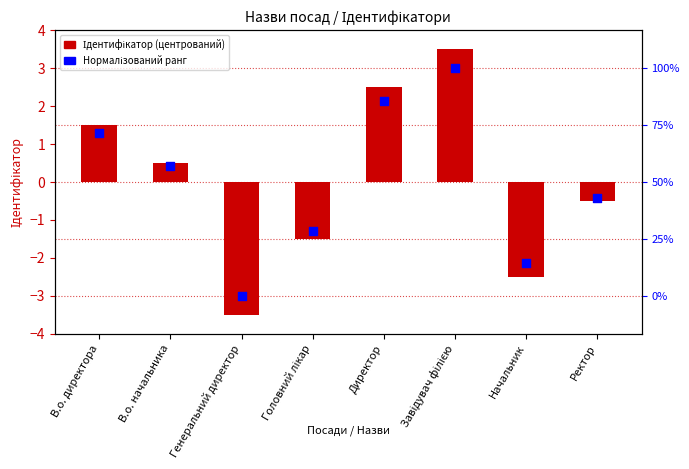

Is the value of Ідентифікатор (центрований) at Головний лікар greater than the value of Нормалізований ранг at Ректор?

No